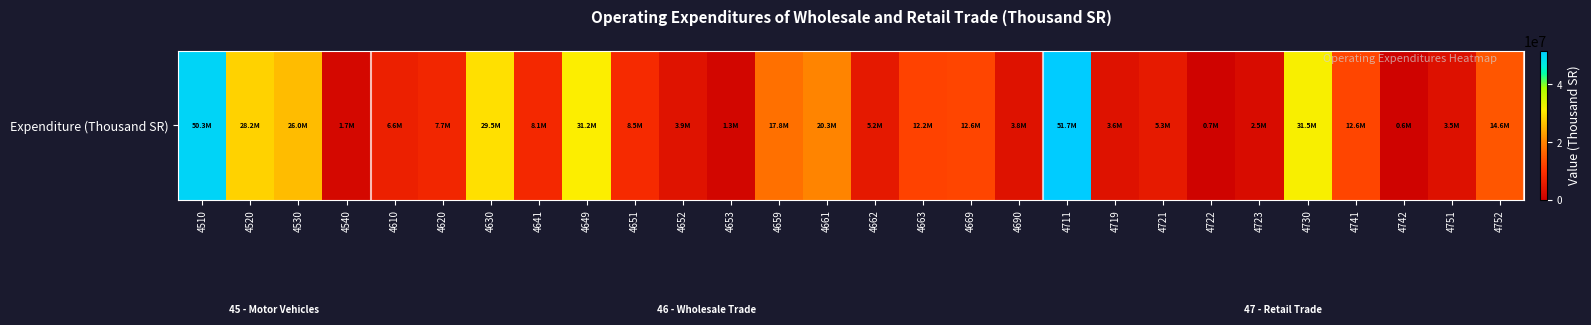

Rank the categories by value from highest to lowest.

4711, 4510, 4730, 4649, 4630, 4520, 4530, 4661, 4659, 4752, 4669, 4741, 4663, 4651, 4641, 4620, 4610, 4721, 4662, 4652, 4690, 4719, 4751, 4723, 4540, 4653, 4722, 4742